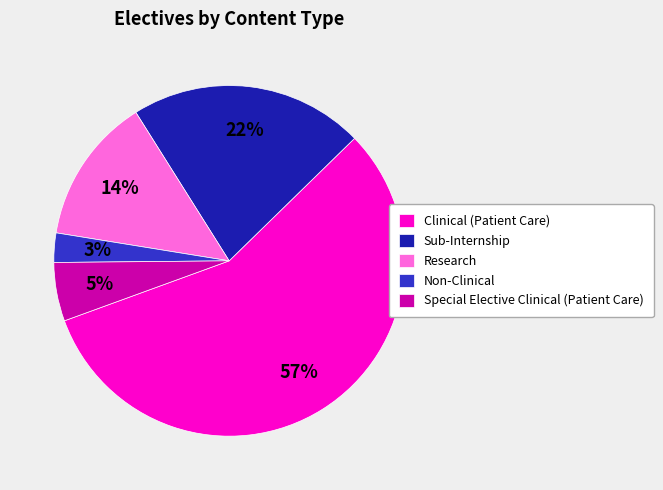

Is the sum of Clinical (Patient Care) and Special Elective Clinical (Patient Care) greater than half?

Yes